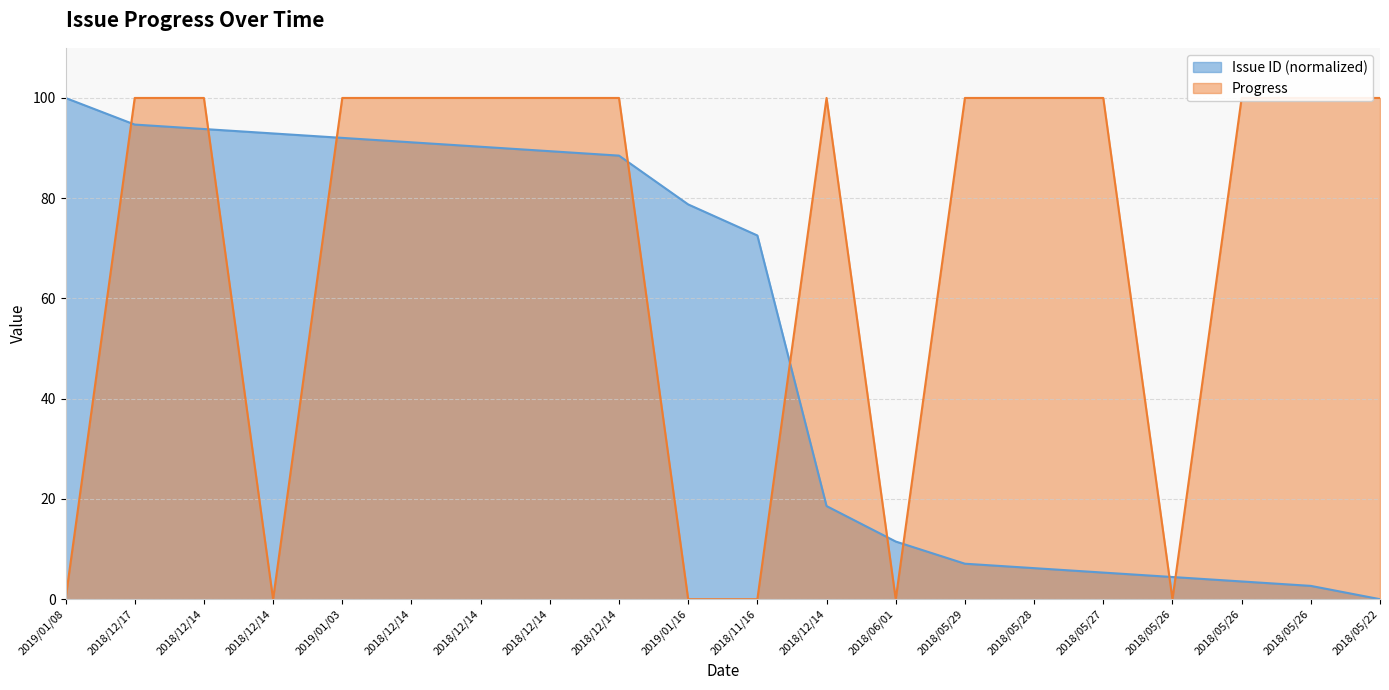

True or false: Issue ID has more than 0 interior local peaks.

False